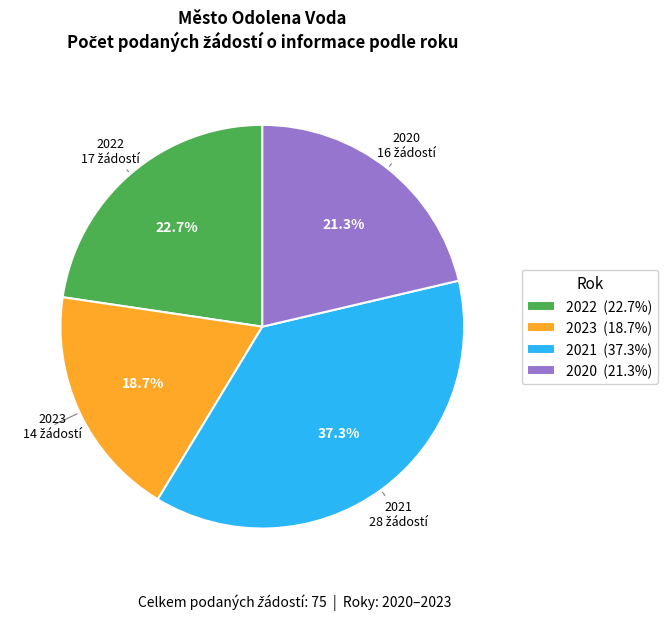

To the nearest percent, what percentage of the pie is 2023?

19%